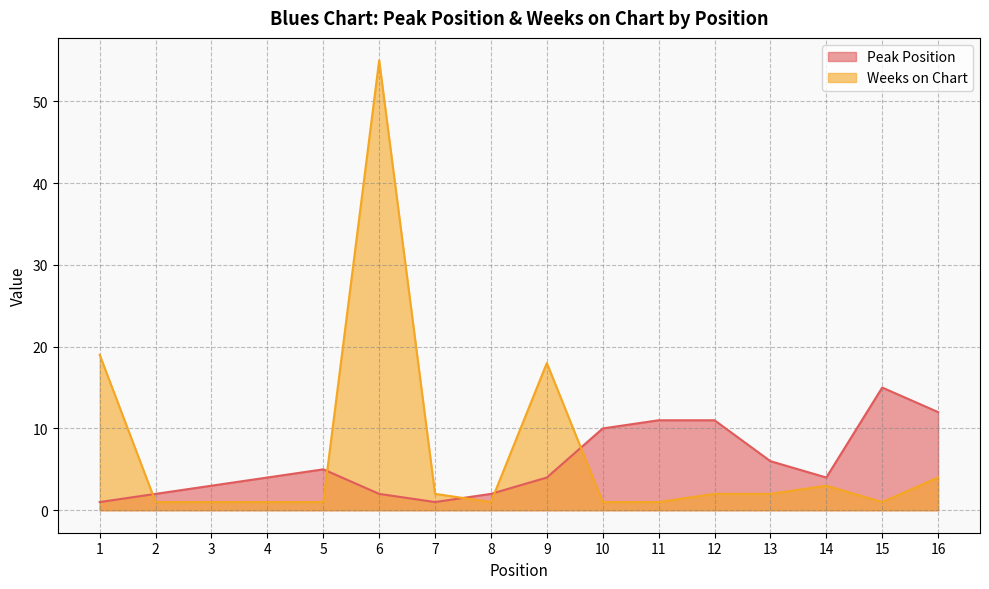

What is the difference between the second highest and second lowest values in the Peak Position series?

11